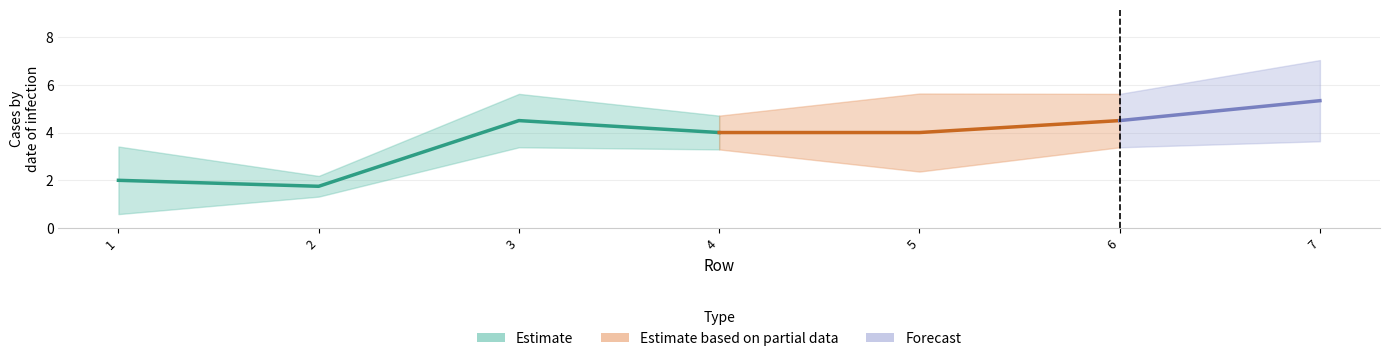

Count the number of data series in this chart.

3